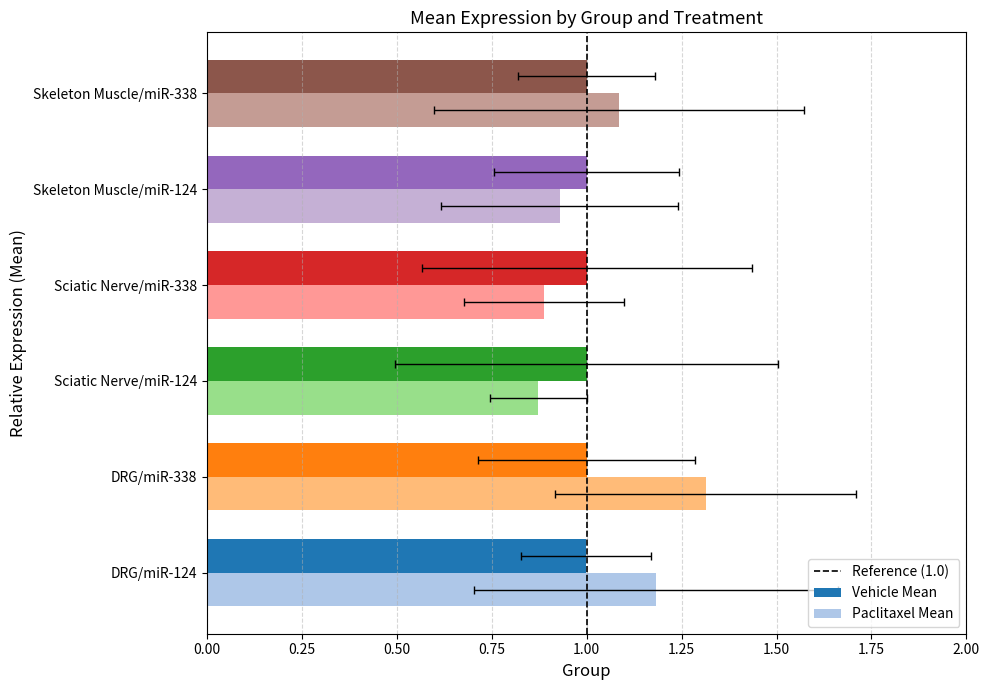

Between DRG/miR-338 and Skeleton Muscle/miR-124, which series saw the biggest shift?

Paclitaxel Mean